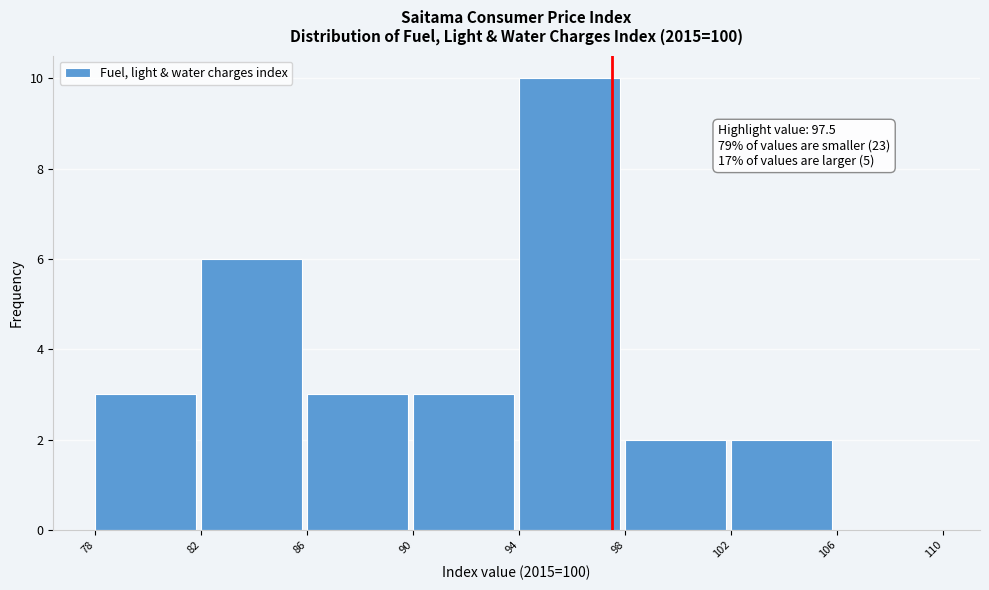

Over which range of the x-axis is the bar tallest?

94 to 98